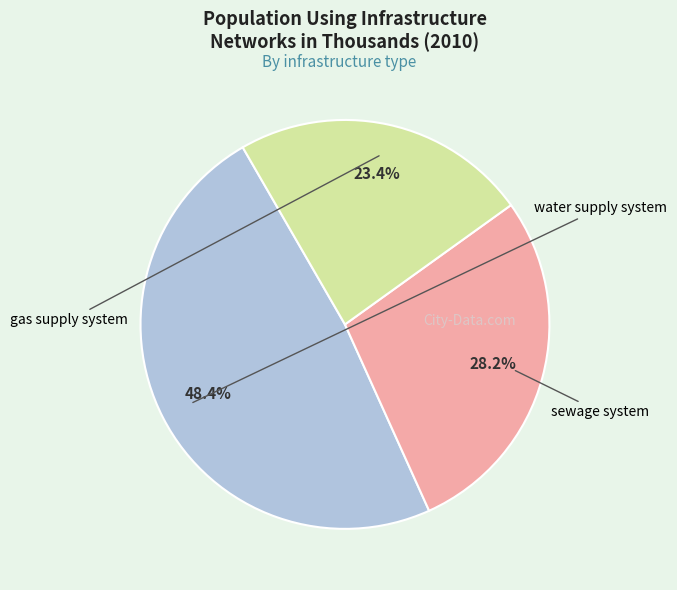

Is there a majority slice in this chart?

No